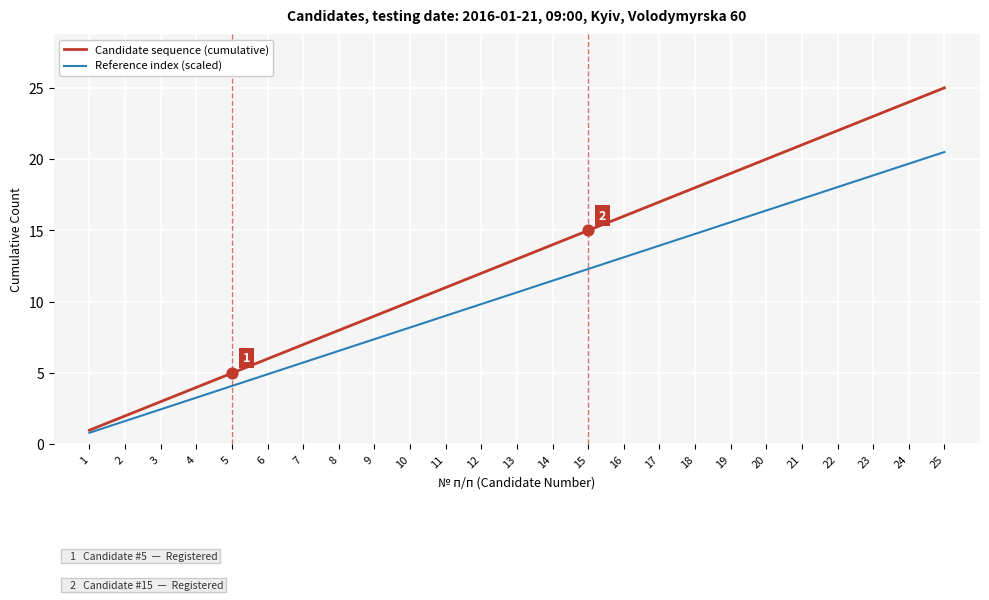

What is the difference between the highest and lowest values at 19?

3.4